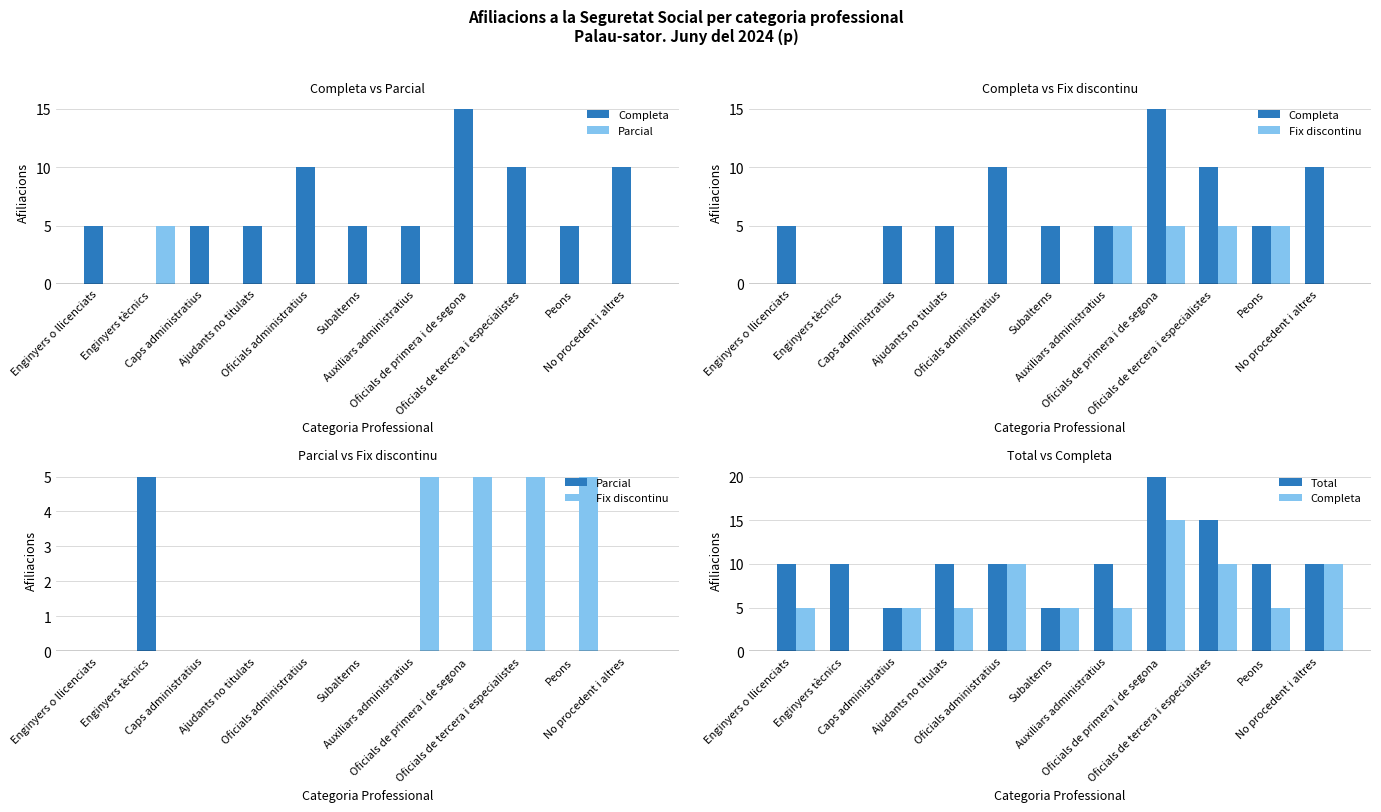

Count the number of data series in this chart.

4